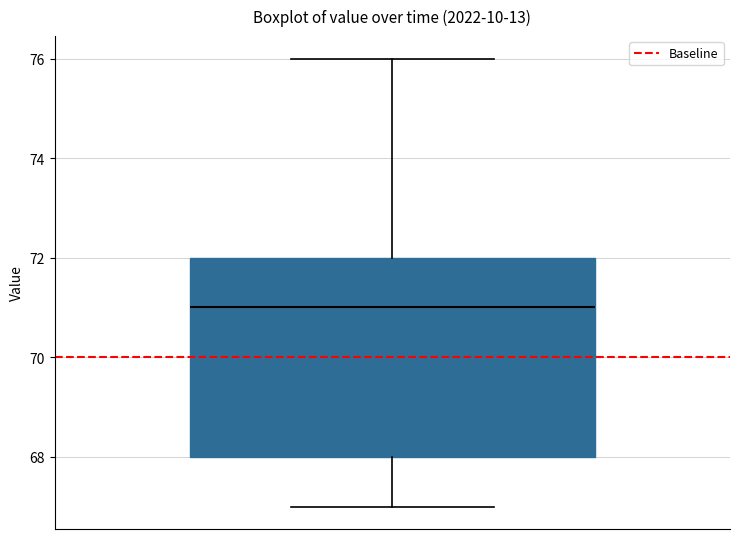

Transcribe this box plot: give where the median line is, the range the box spans, and where the two whiskers end, as read against the y-axis. The values are not printed on the chart, so give them approximately, as read against the axis.

median 71, box 68 to 72, whiskers 67 to 76